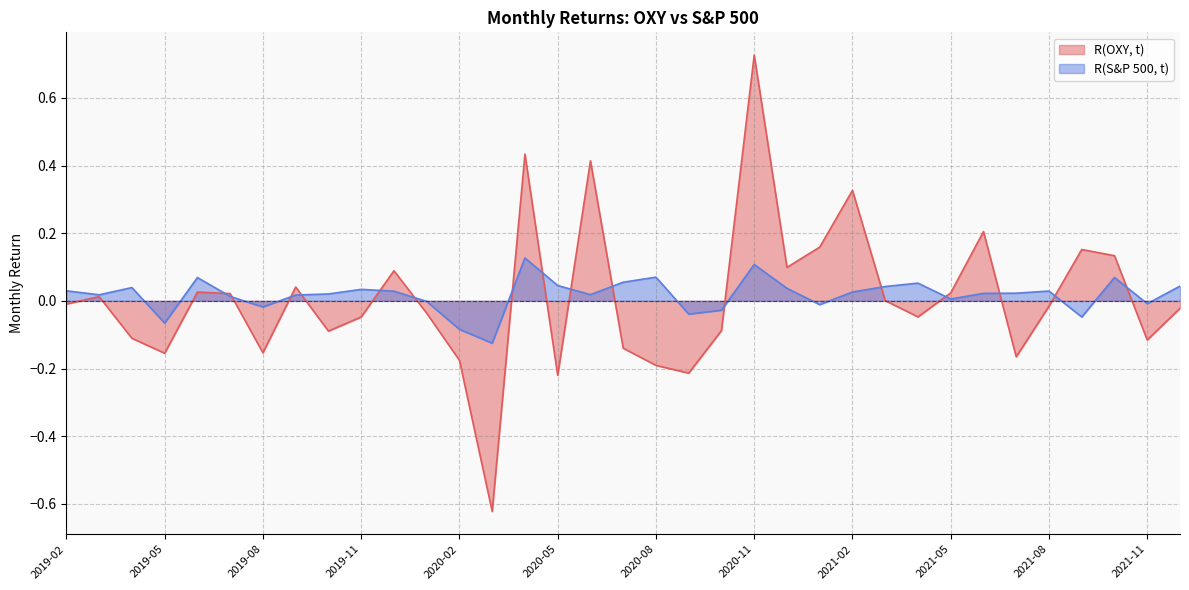

Does the chart have visible grid lines?

Yes